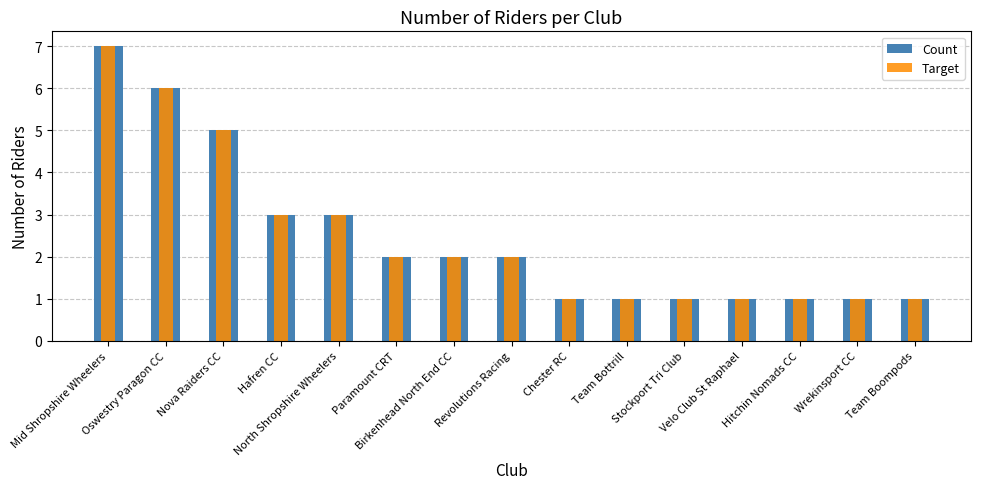

Is it true that Target equals 3 at North Shropshire Wheelers?

True